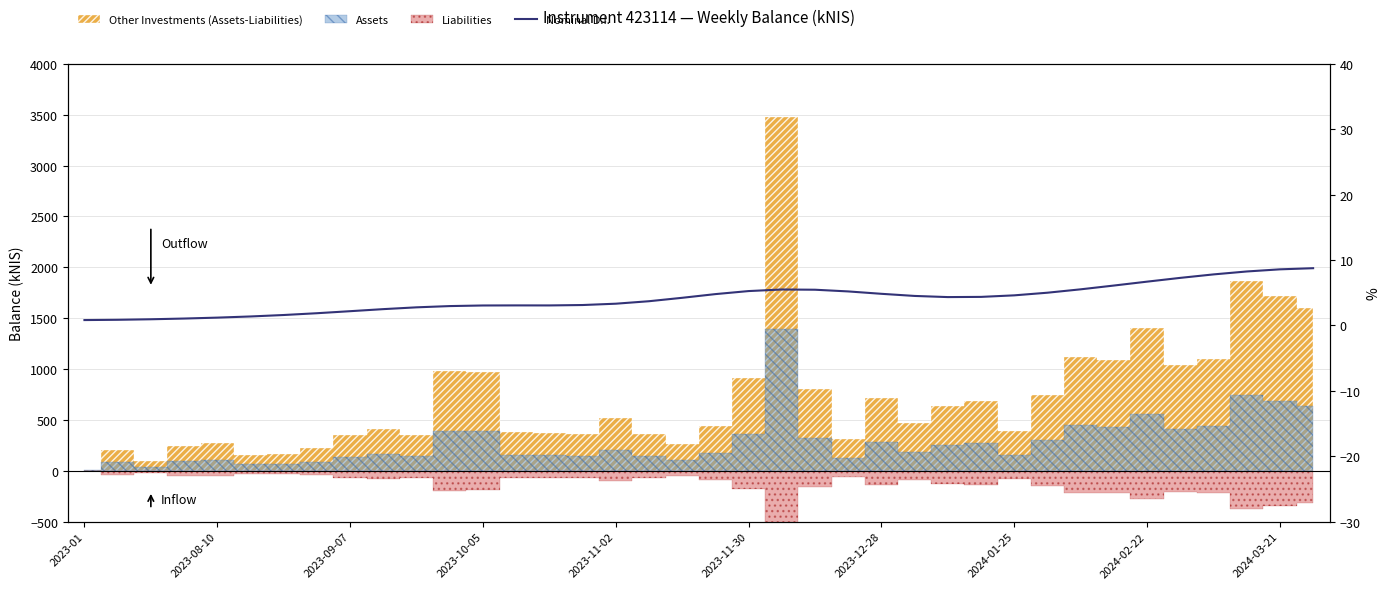

Count the number of categories in the chart.

38